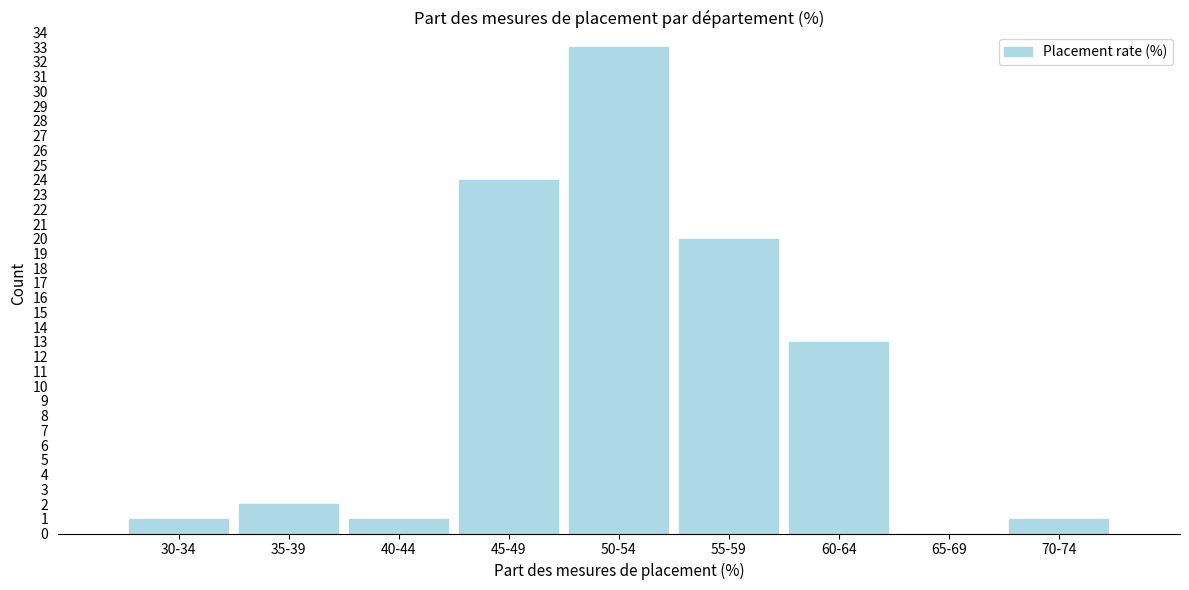

Reading right to left, transcribe all the data shown in this chart.

70-74=1	65-69=0	60-64=13	55-59=20	50-54=33	45-49=24	40-44=1	35-39=2	30-34=1